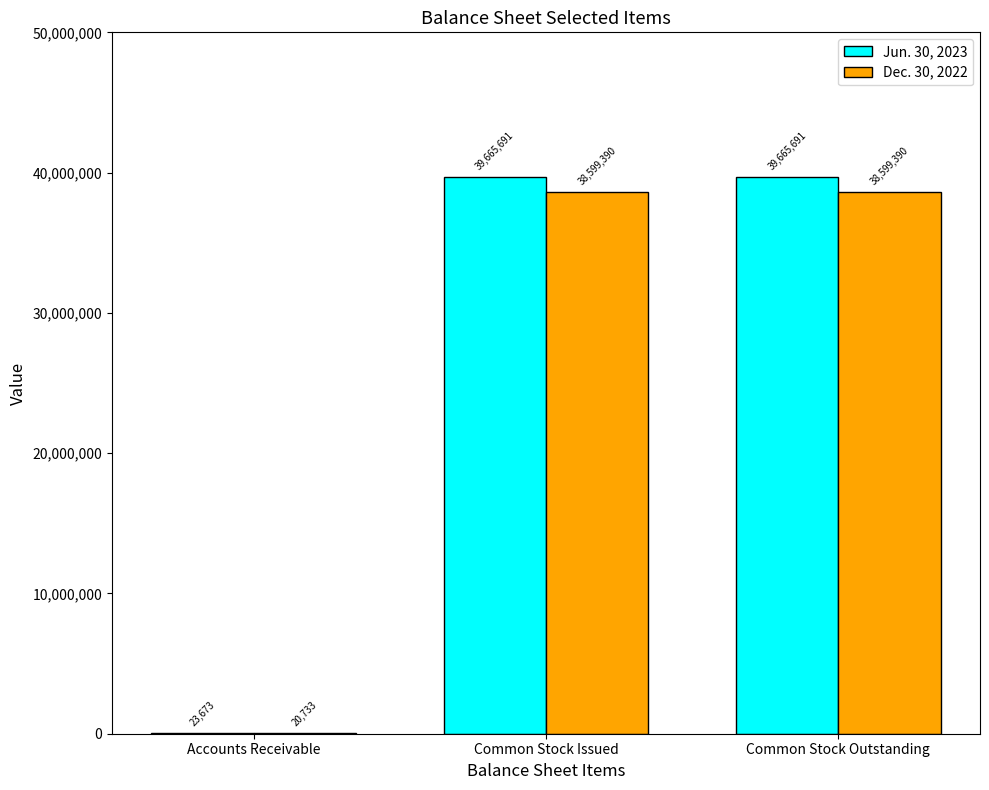

How many data points does each series have?

3